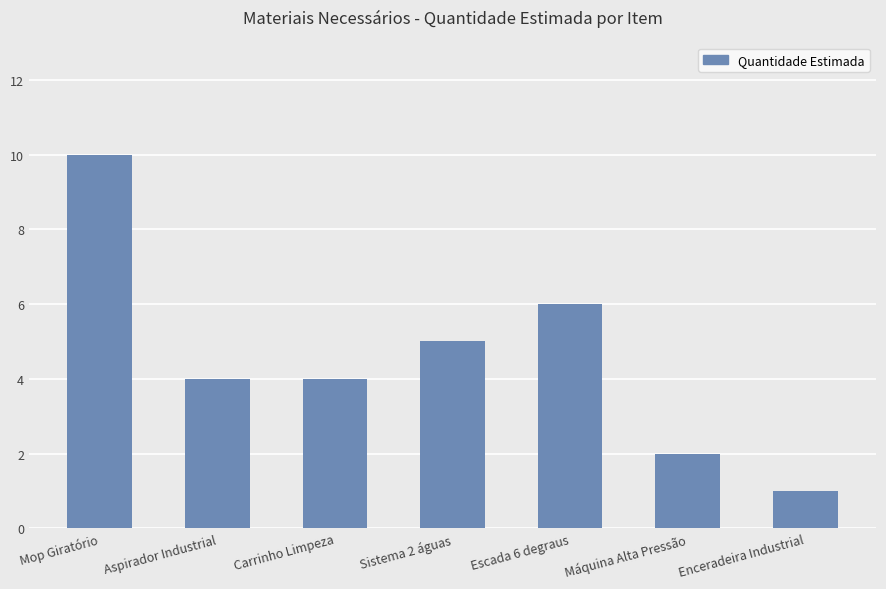

Which label corresponds to the largest value in the chart?

Mop Giratório